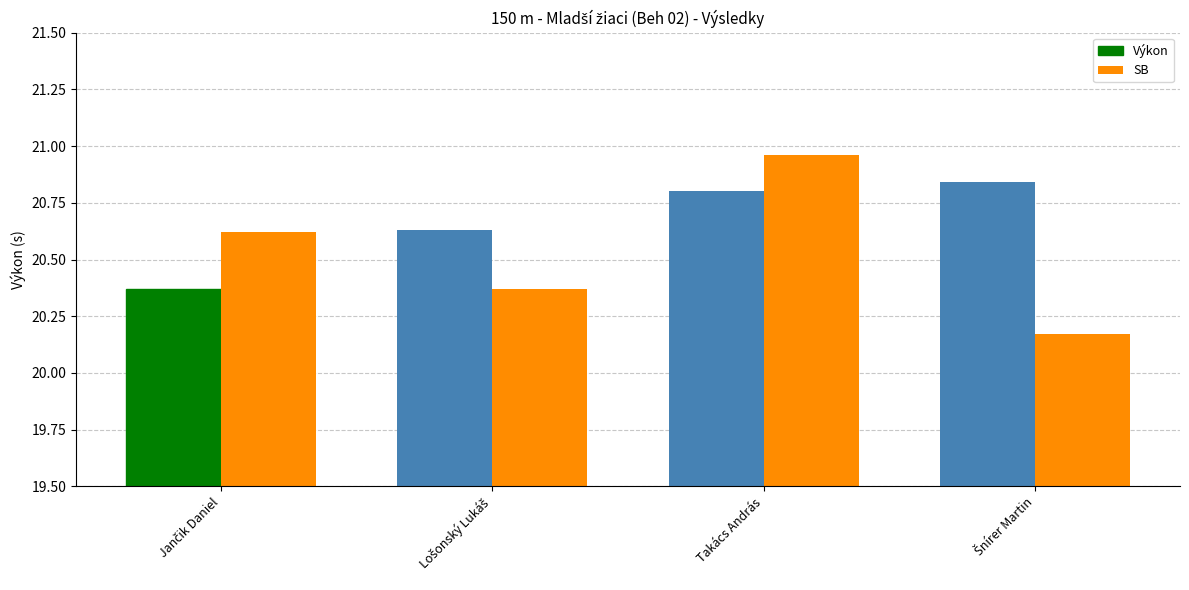

Count the number of data series in this chart.

2